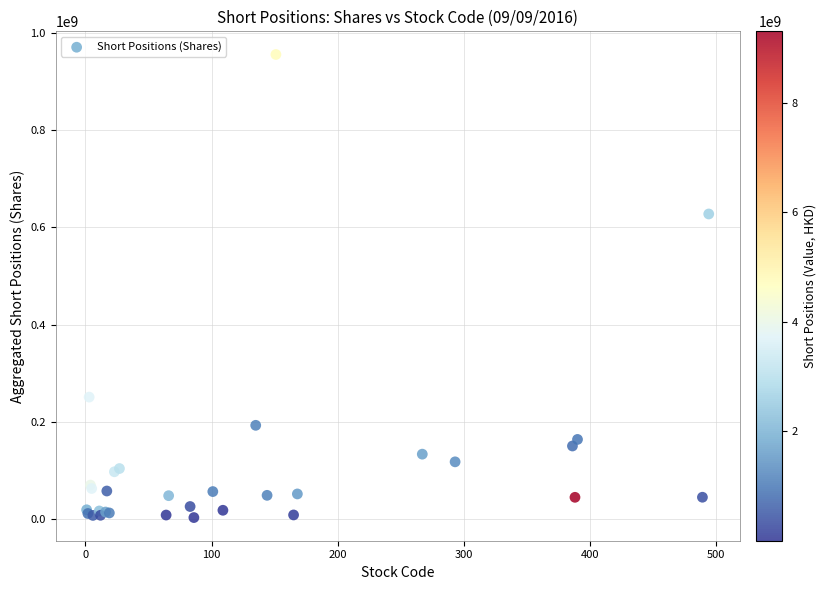

What Y value in the scatter plot is closest to 479346335?

627686989